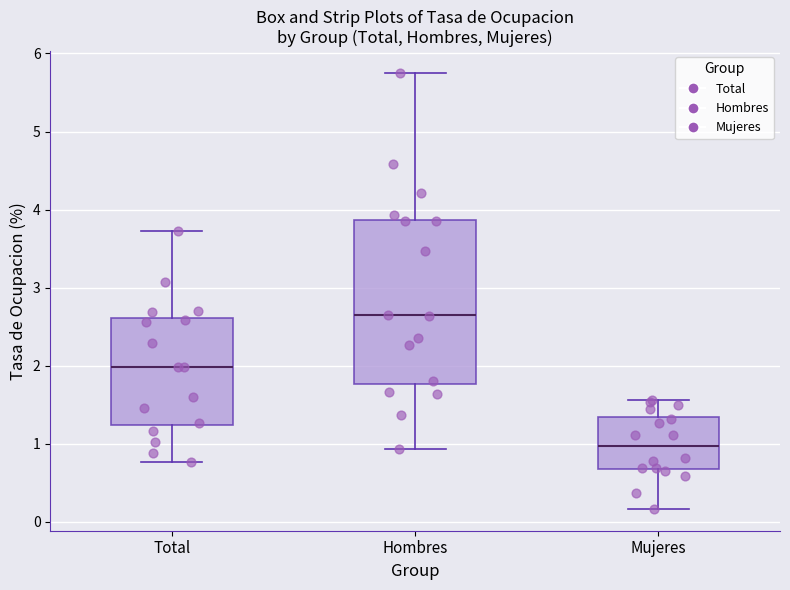

Reading left to right, read every box against the y-axis: the position of its median line, the range the box covers, and the ends of its whiskers. The values are not printed on the chart, so give them approximately, as read against the axis.

Total: median 2.0, box 1.2 to 2.6, whiskers 0.8 to 3.7
Hombres: median 2.6, box 1.8 to 3.9, whiskers 0.9 to 5.8
Mujeres: median 1.0, box 0.7 to 1.3, whiskers 0.2 to 1.6